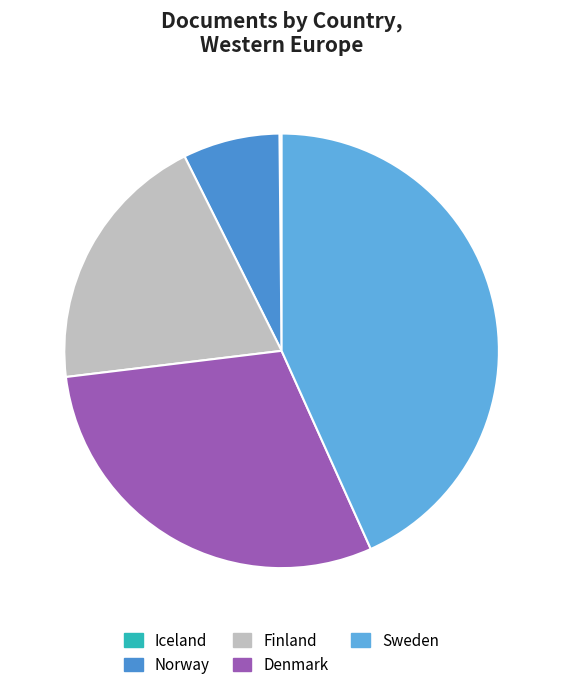

Does Norway represent more than half of the total?

No